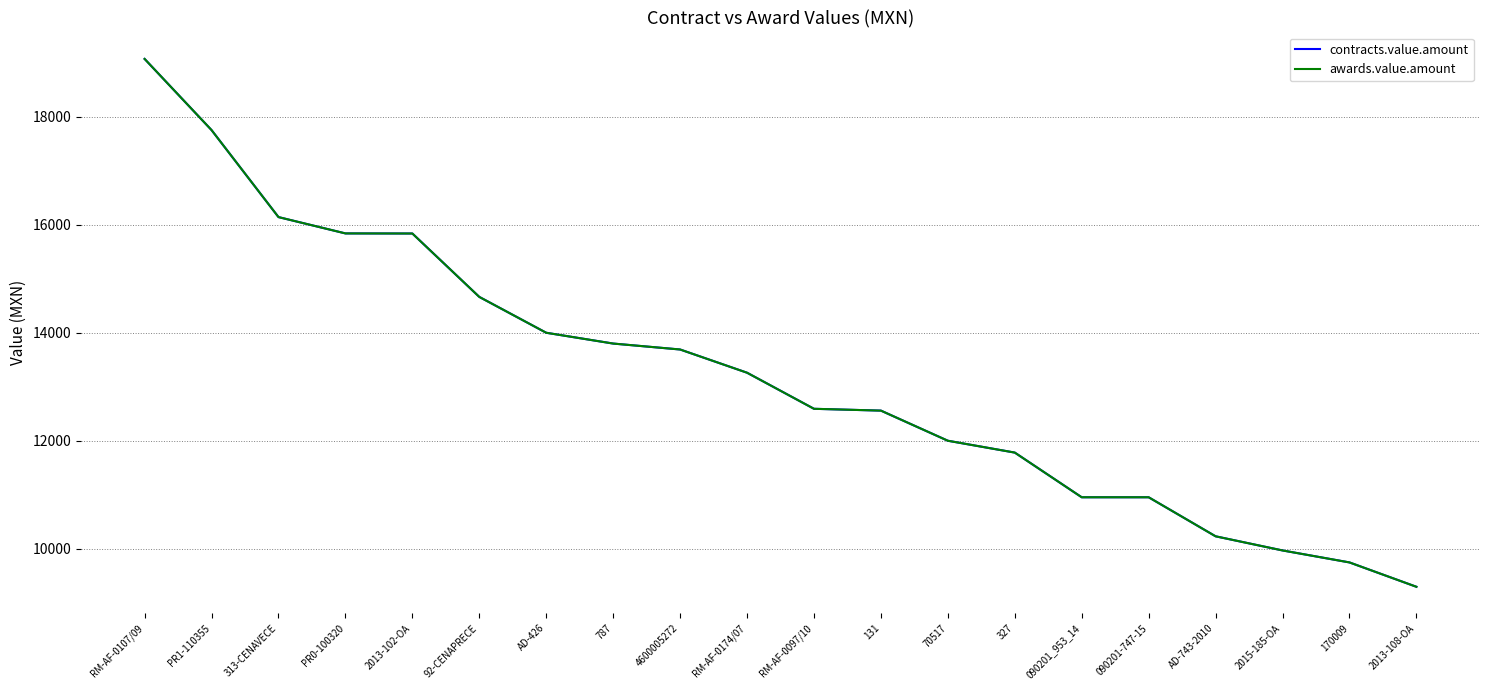

True or false: awards.value.amount has a value of 12558.0 at 131.

True